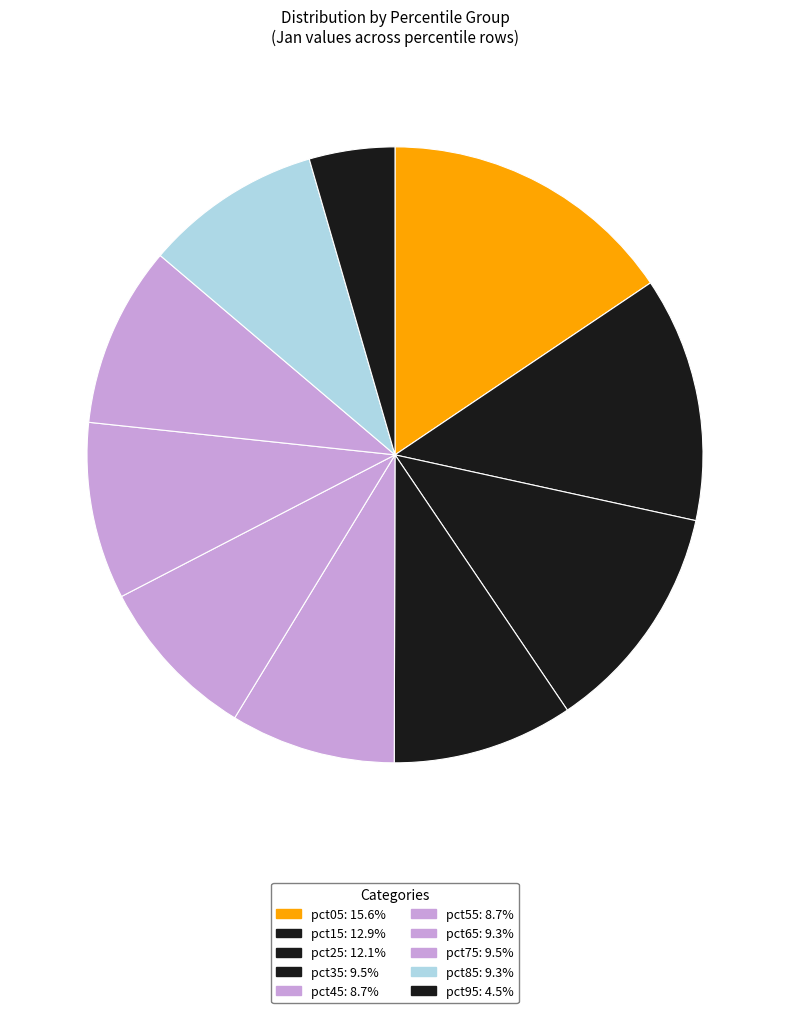

Count the number of slices in the pie.

10